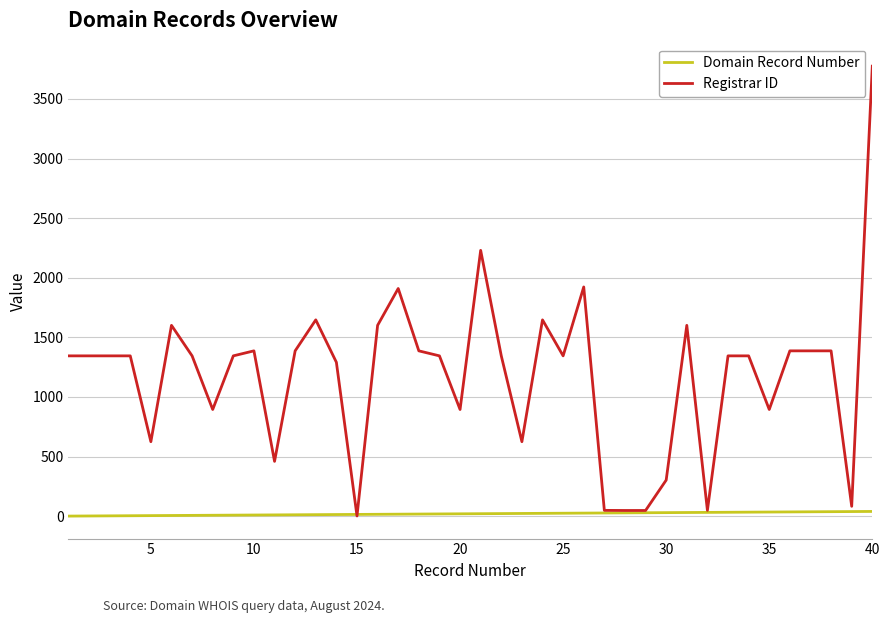

Count the number of data series in this chart.

2